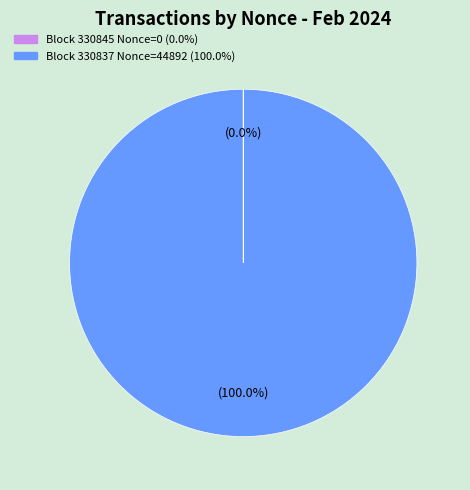

Is there any slice that represents more than half of the pie?

Yes